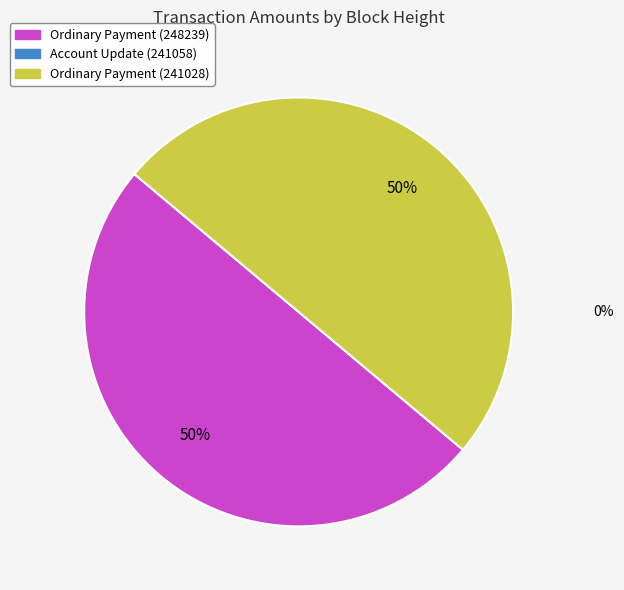

To the nearest percent, what is the average slice percentage?

50%